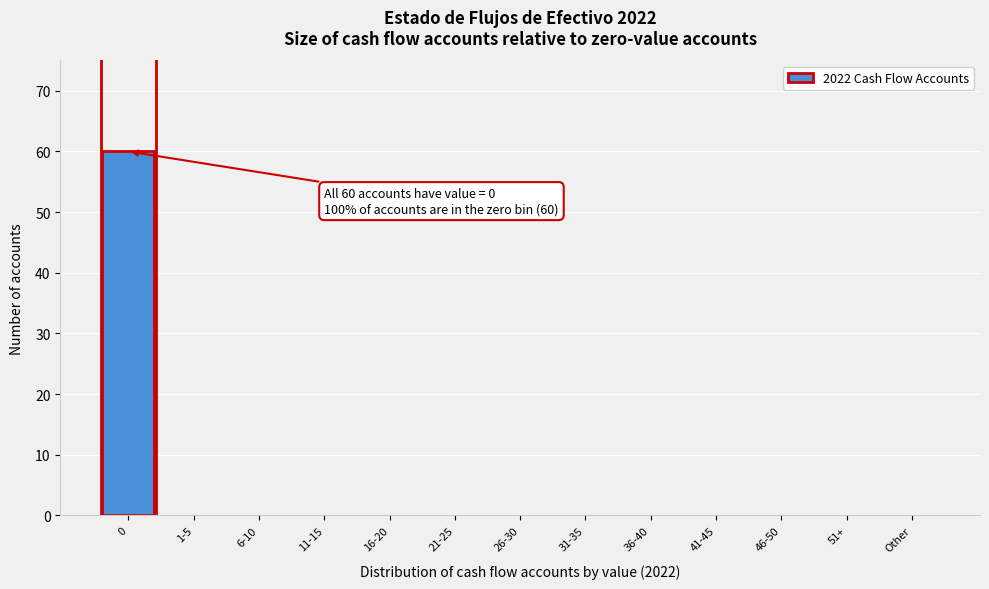

Reading right to left, list all the values displayed in this chart.

Other=0	51+=0	46-50=0	41-45=0	36-40=0	31-35=0	26-30=0	21-25=0	16-20=0	11-15=0	6-10=0	1-5=0	0=60